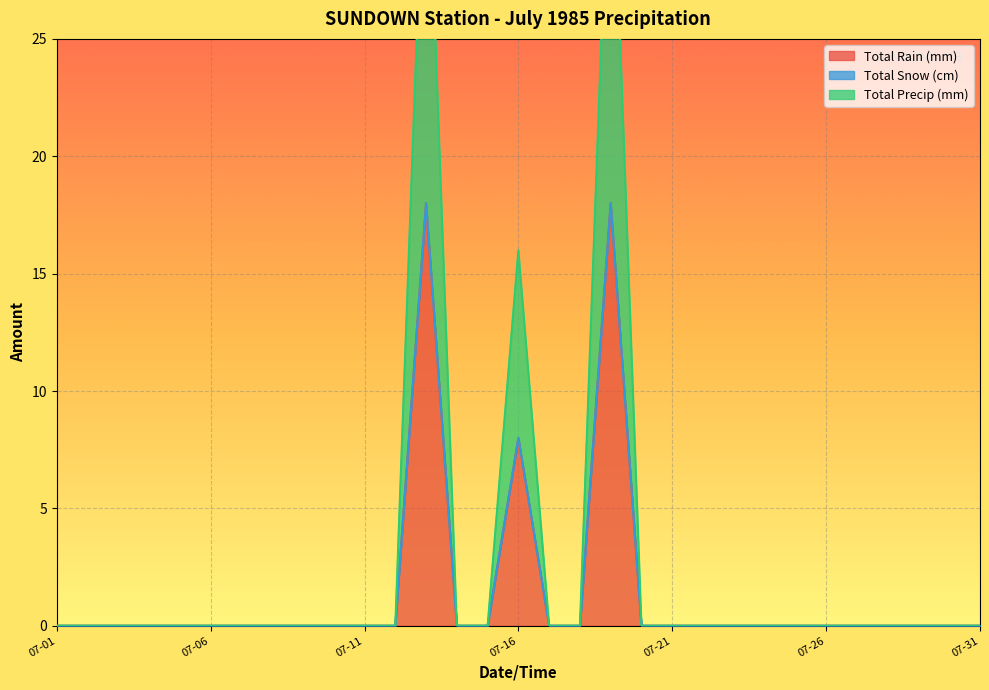

Does the chart display data point markers on the line(s)?

No